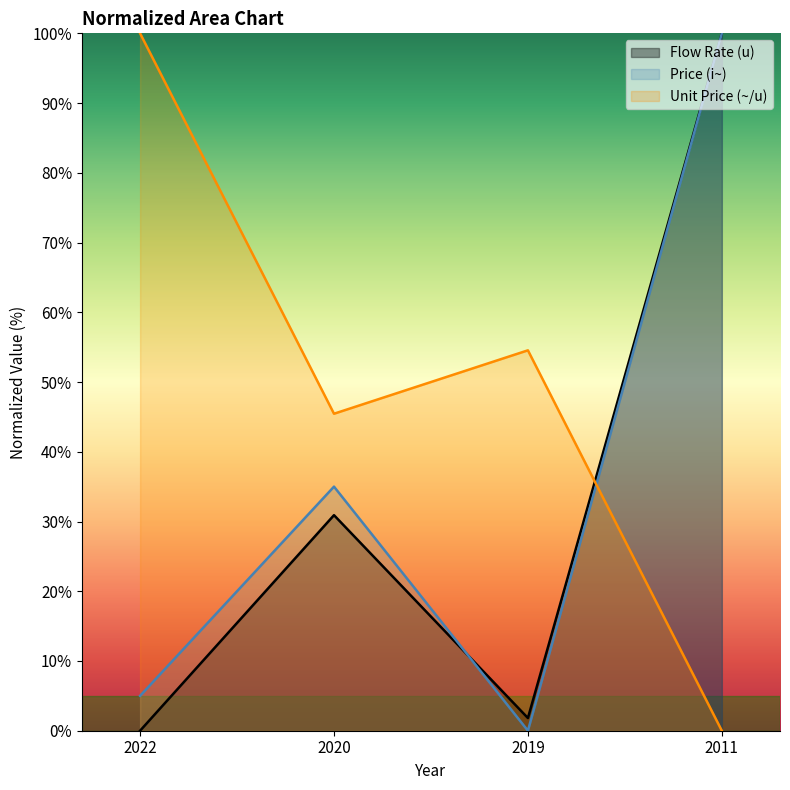

Between 2020 and 2022, which is larger?

2020